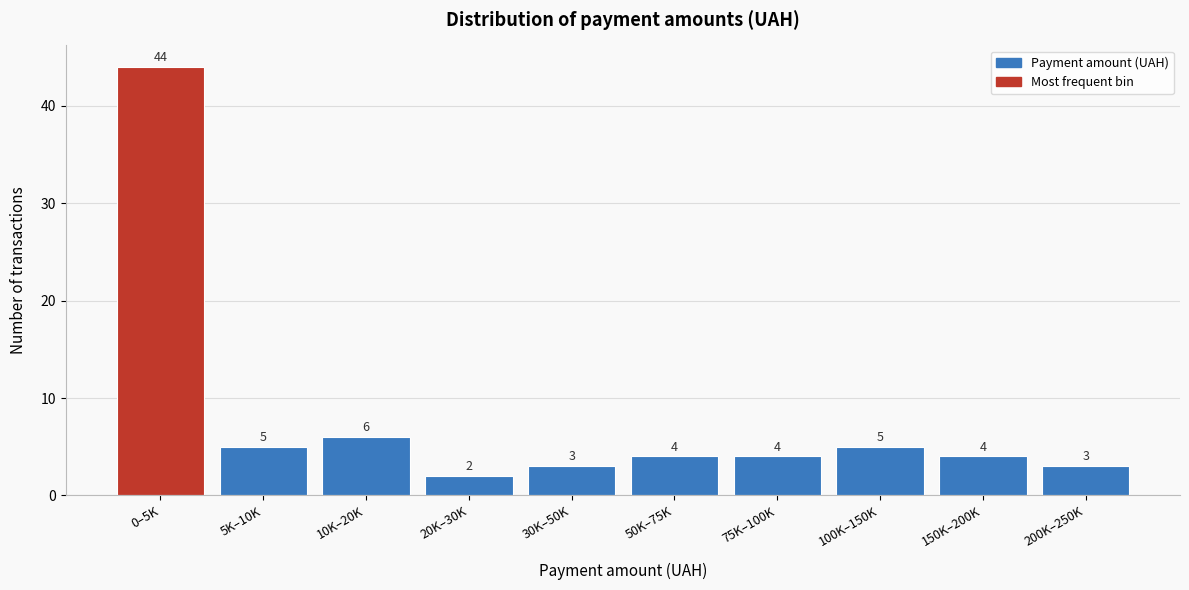

Reading right to left, extract all data points from this chart.

200K–250K=3	150K–200K=4	100K–150K=5	75K–100K=4	50K–75K=4	30K–50K=3	20K–30K=2	10K–20K=6	5K–10K=5	0–5K=44